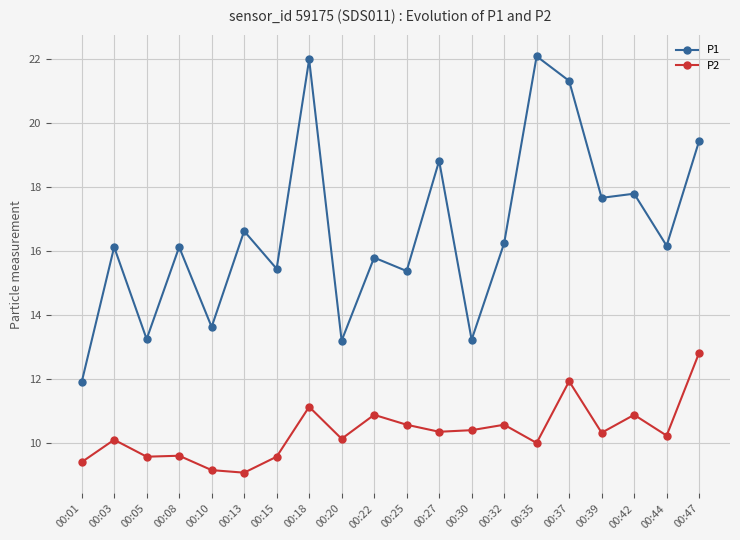

What is the maximum value shown in the chart?

22.1